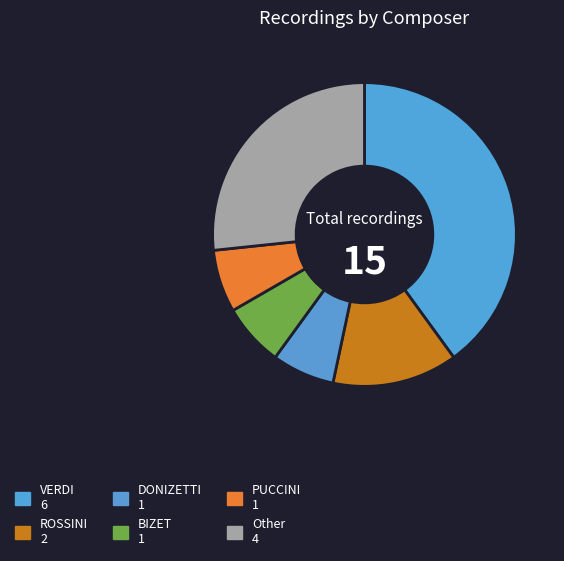

How many segments does this pie chart have?

6